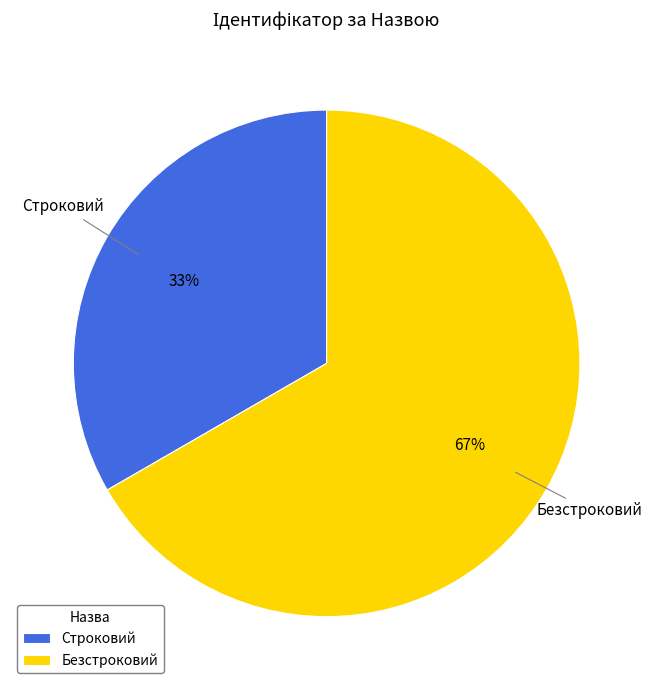

Rank the categories by value from lowest to highest.

Строковий, Безстроковий